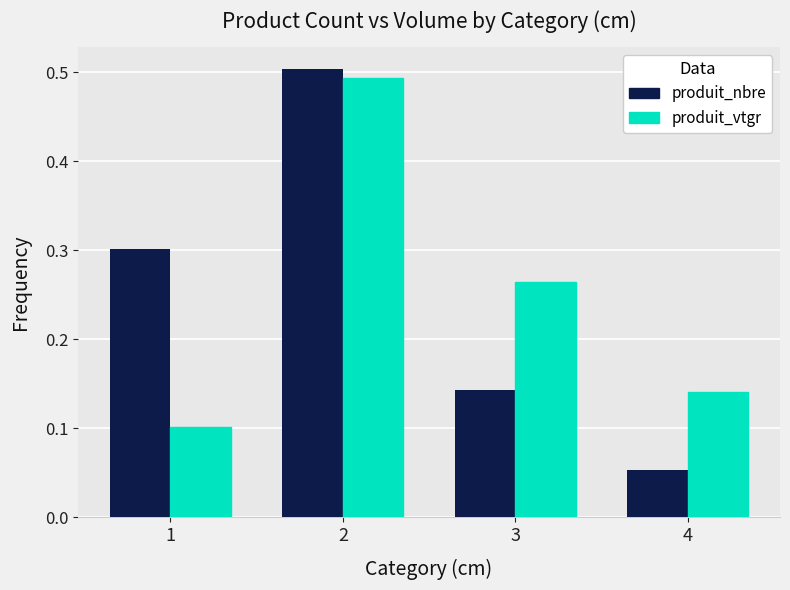

What is the difference between the second highest and minimum values in the produit_nbre series?

0.2